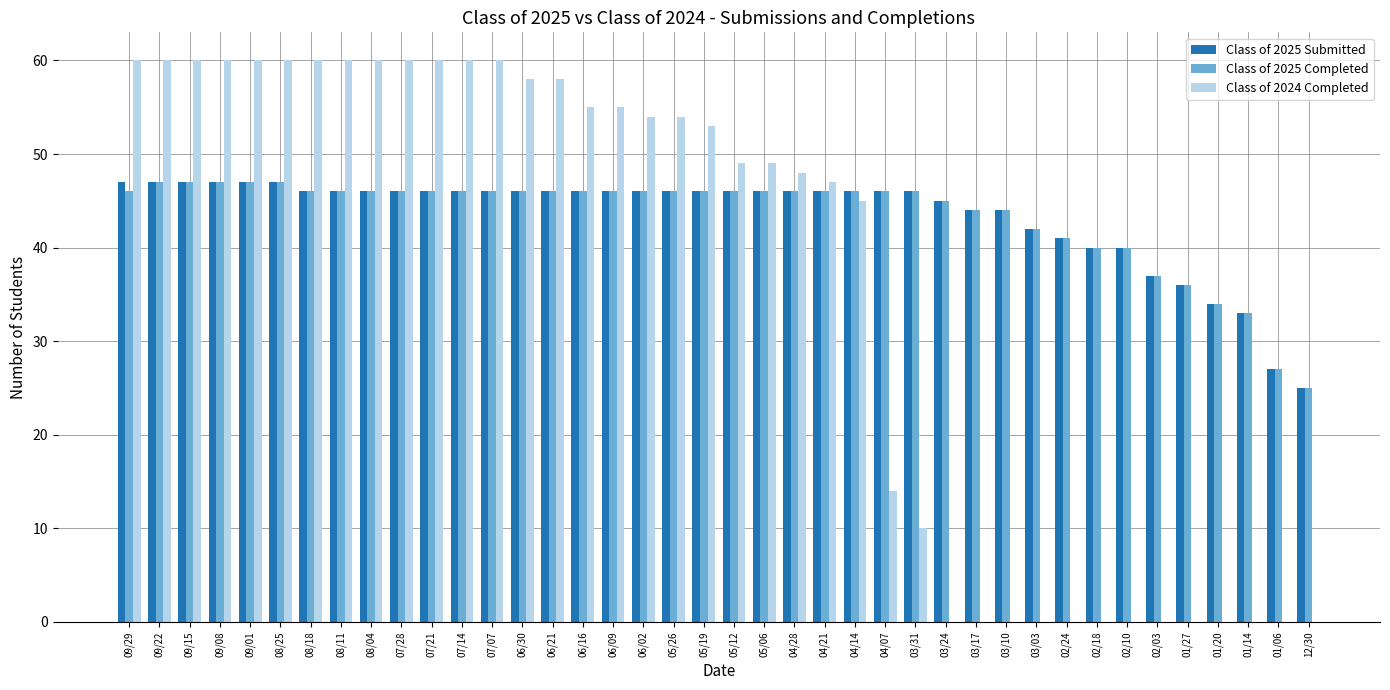

What is the sum of all Class of 2025 Submitted values?

1736